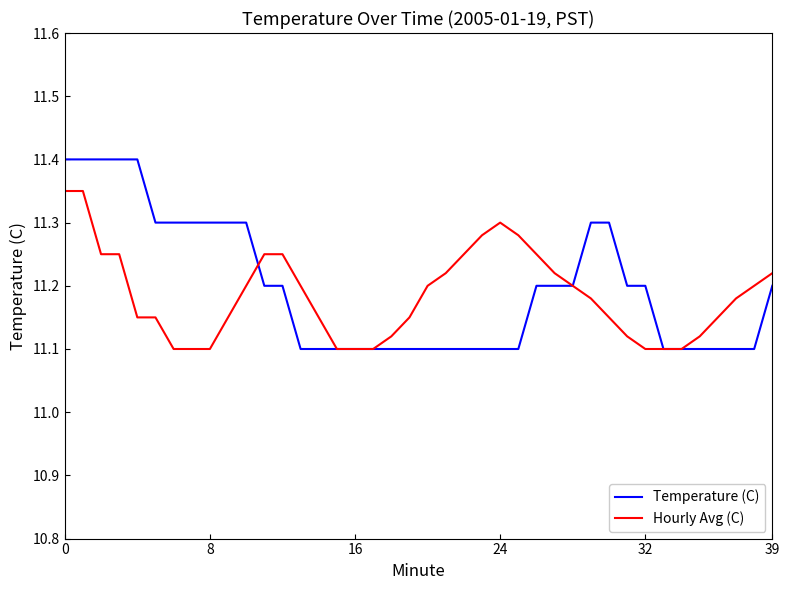

What is the sum of all Temperature (C) values?

447.9